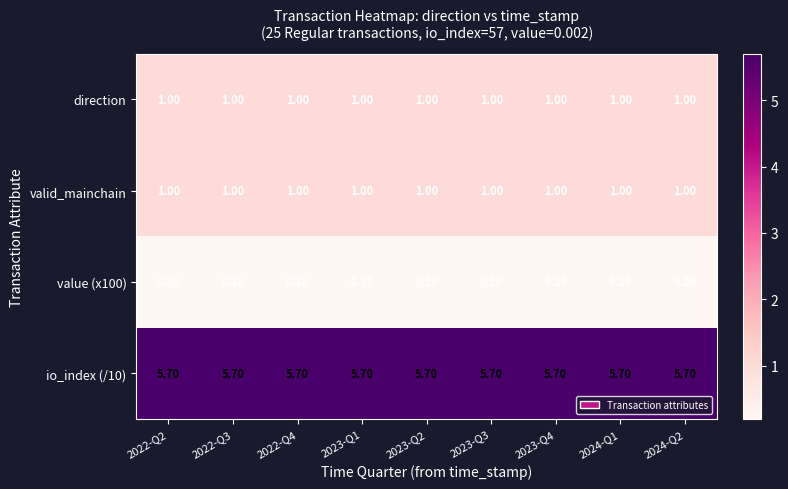

What is the difference between the highest and lowest values at 2023-Q3?

5.5